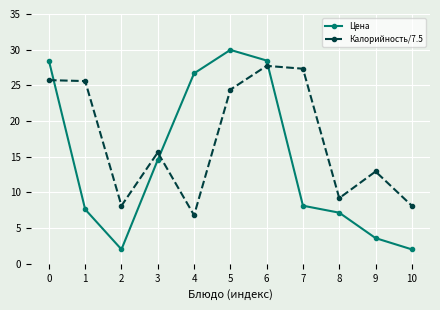

Between 0 and 3, which series saw the biggest shift?

Цена